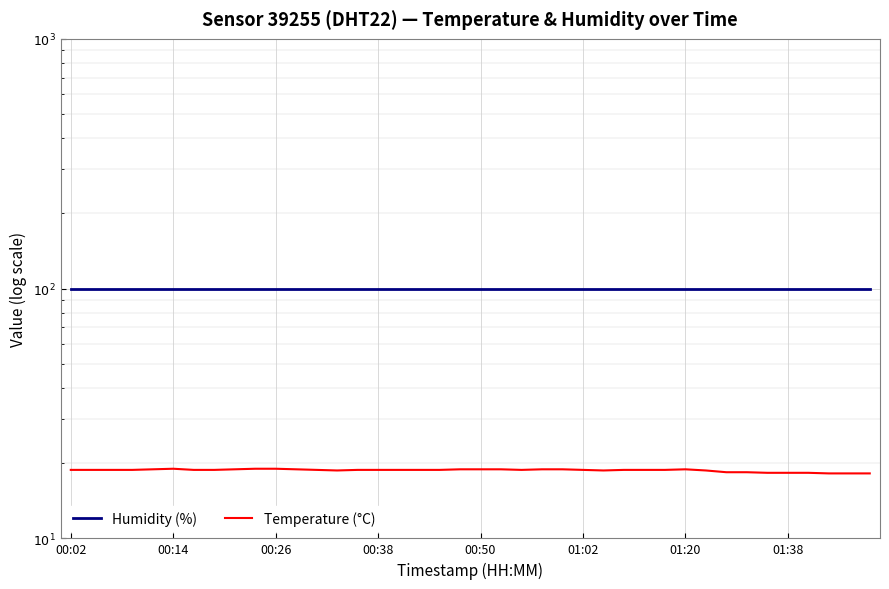

Which series has the largest total across all categories?

Humidity (%)